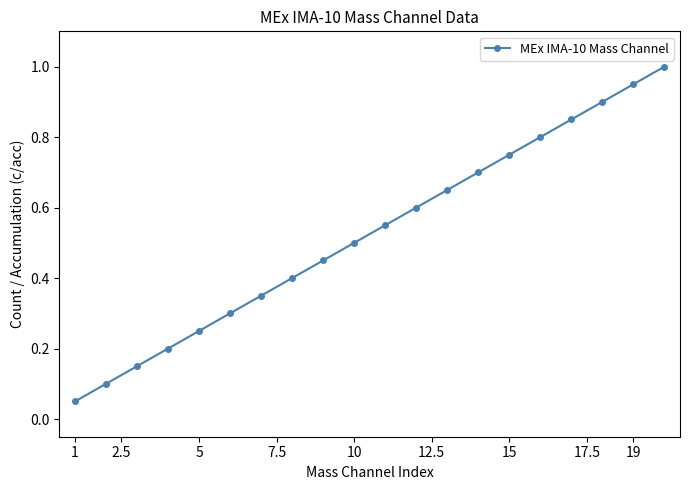

What is the maximum value shown in the chart?

1.0